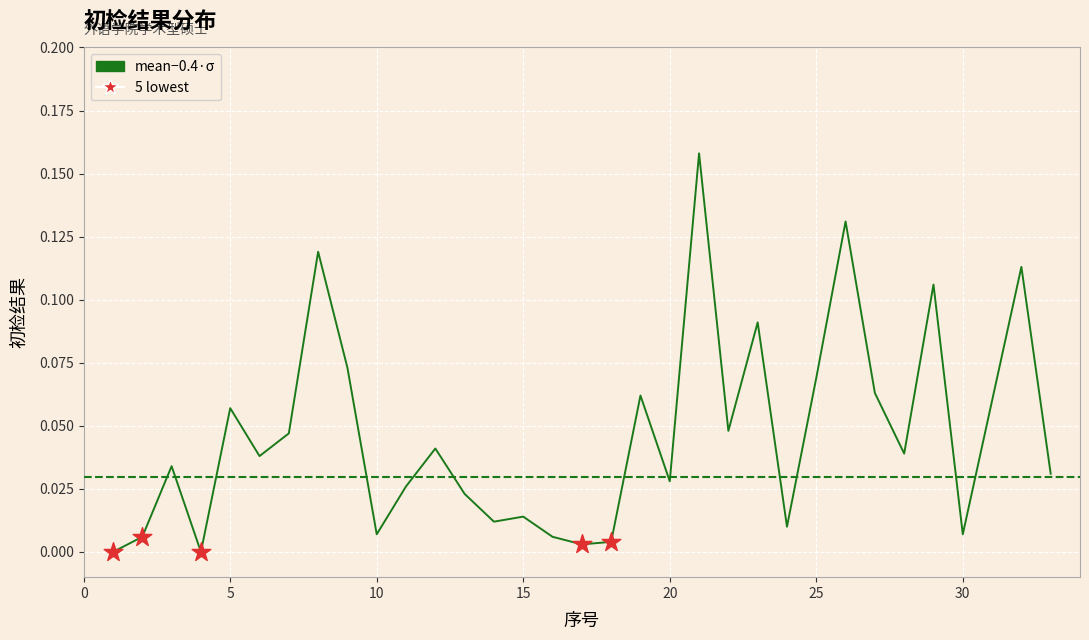

What is the change in value from 22 to 32?

+0.1